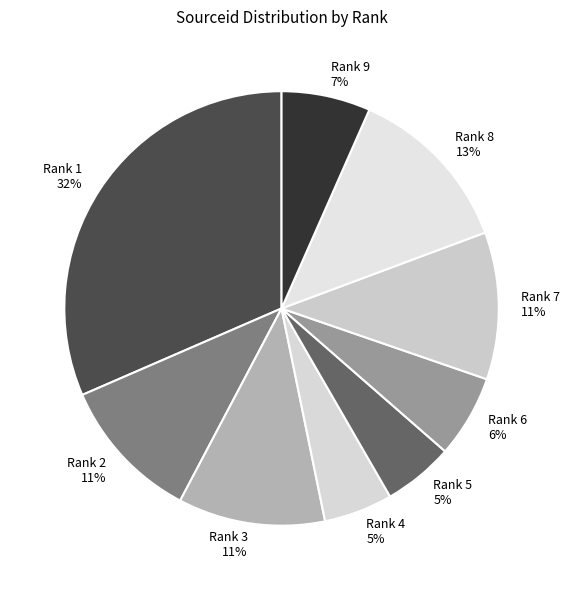

Which slice is the largest?

Rank 1